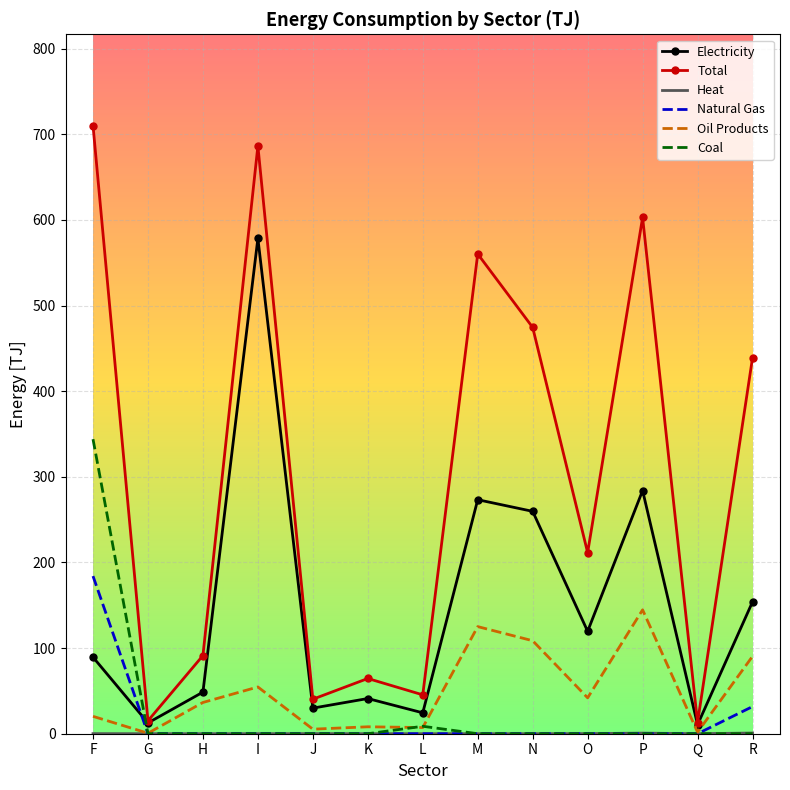

Which series ends up on top after the final intersection of Electricity and Natural Gas?

Electricity